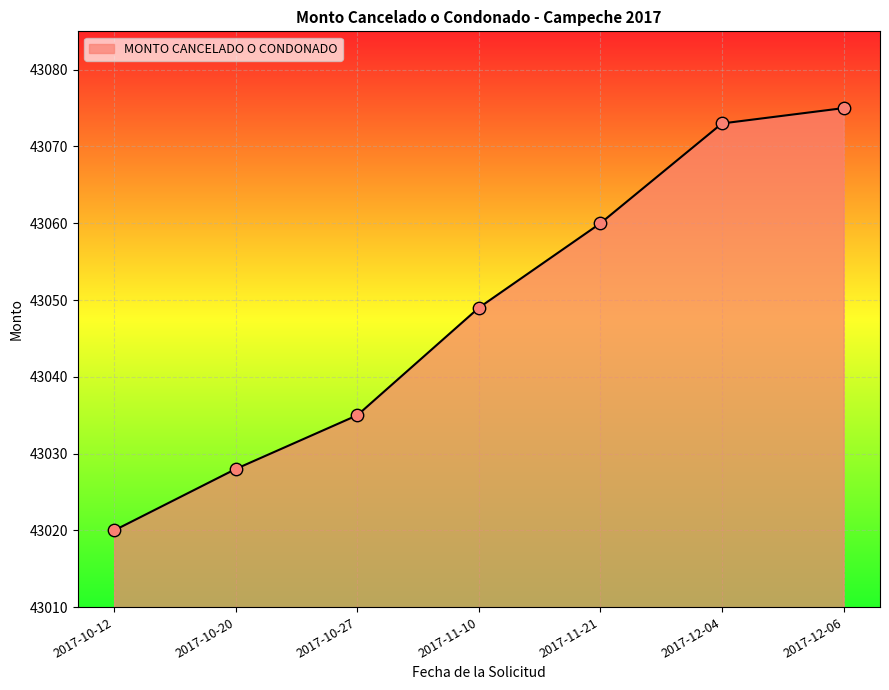

Between 2017-10-27 and 2017-10-12, which is larger?

2017-10-27